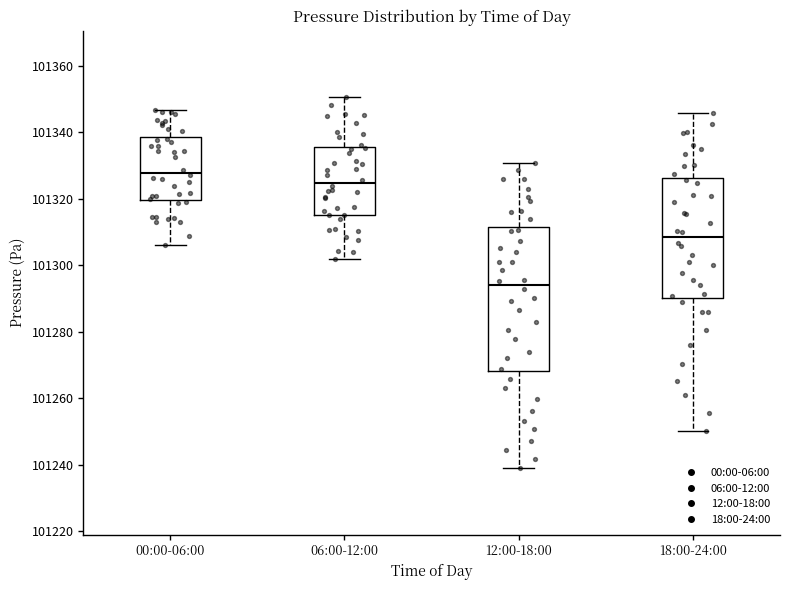

Where is the upper edge of the box for 18:00-24:00 on the y-axis? The values are not printed on the chart, so give them approximately, as read against the axis.

101326